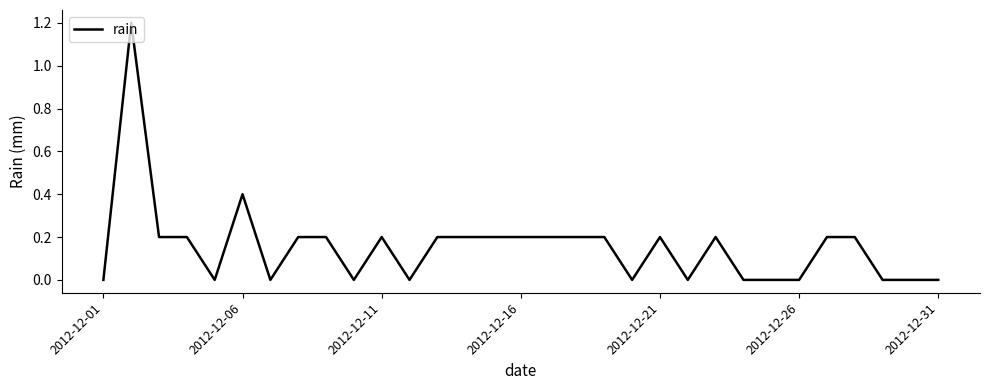

What is the greatest value displayed?

1.2